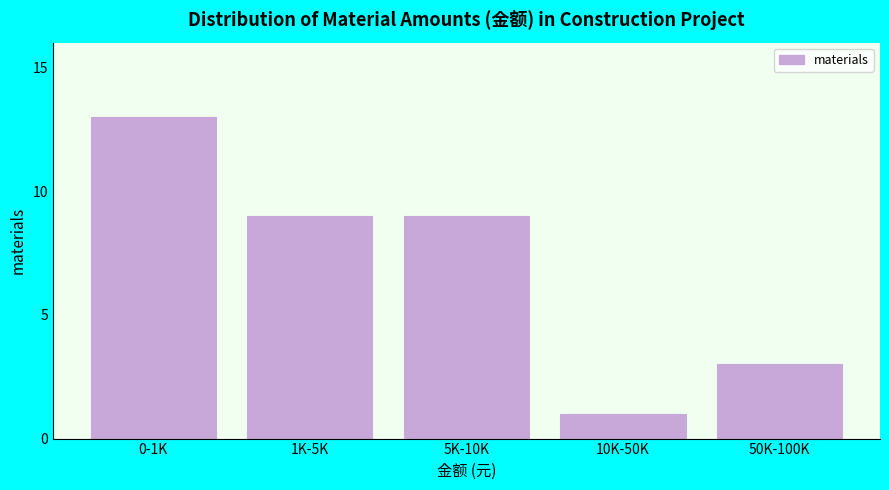

Reading left to right, transcribe all the data shown in this chart.

13	9	9	1	3